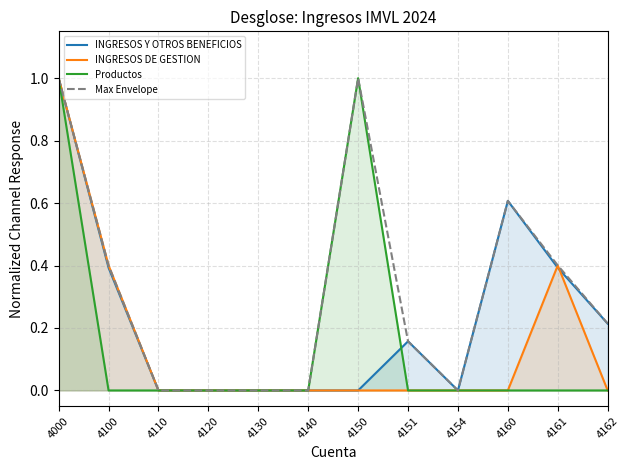

Is the value of INGRESOS Y OTROS BENEFICIOS at 4100 greater than the value of Max Envelope at 4151?

Yes